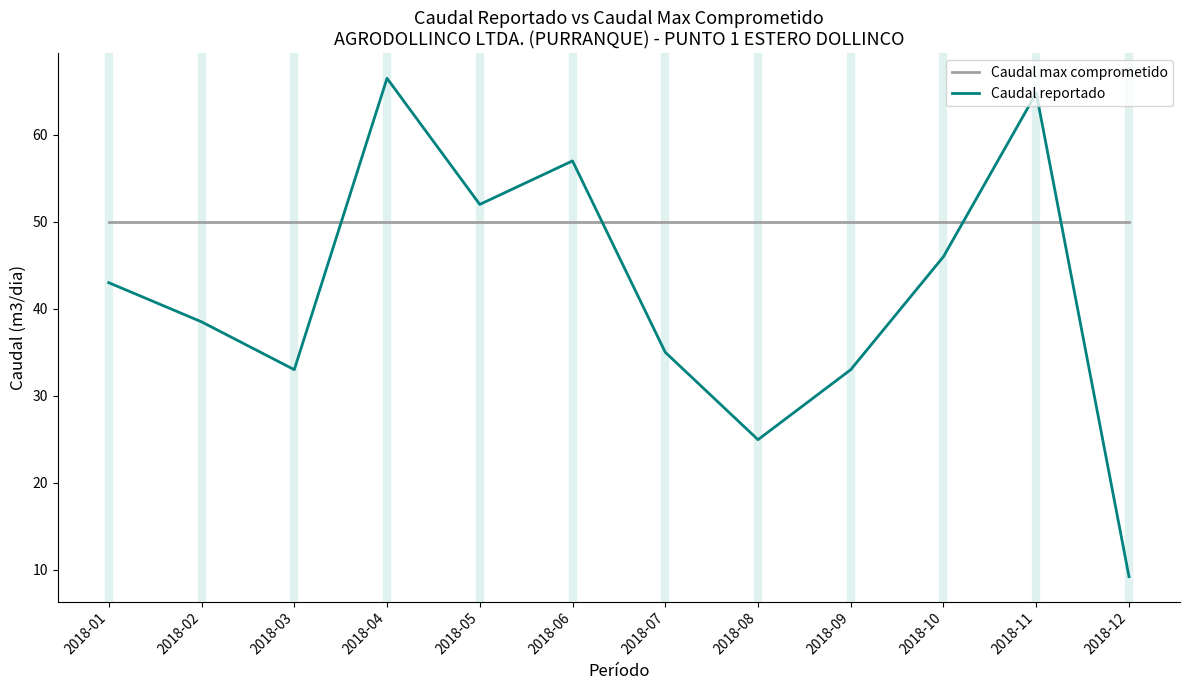

Where is the first local maximum for Caudal reportado?

2018-04